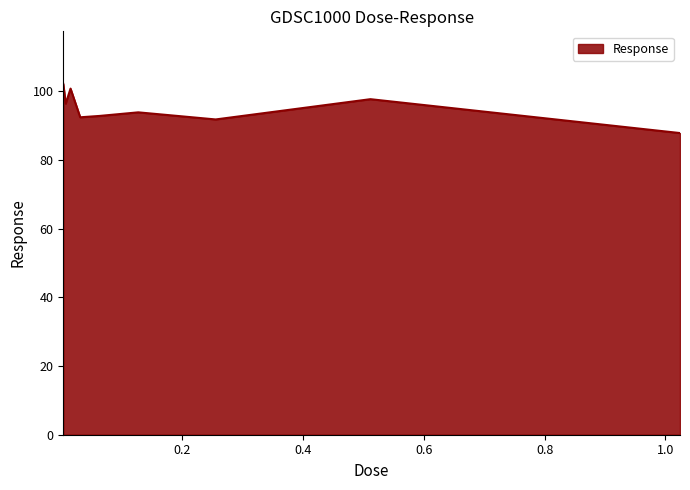

What is the difference between the maximum and minimum values?

14.3